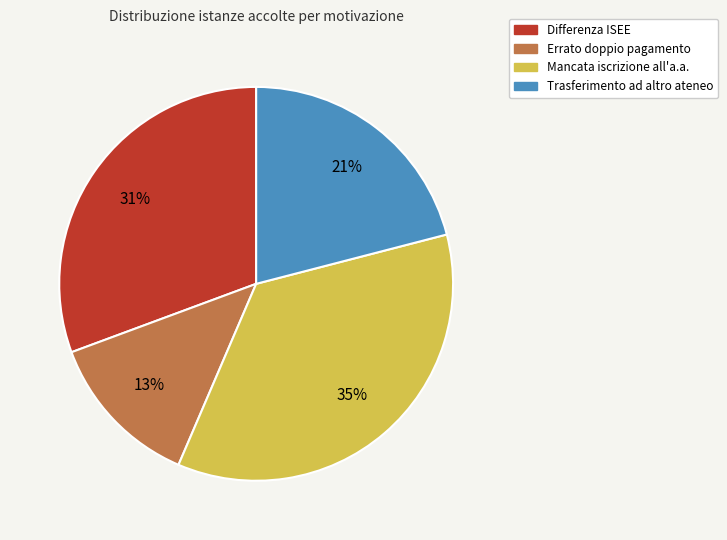

To the nearest percent, what portion does Differenza ISEE represent?

31%